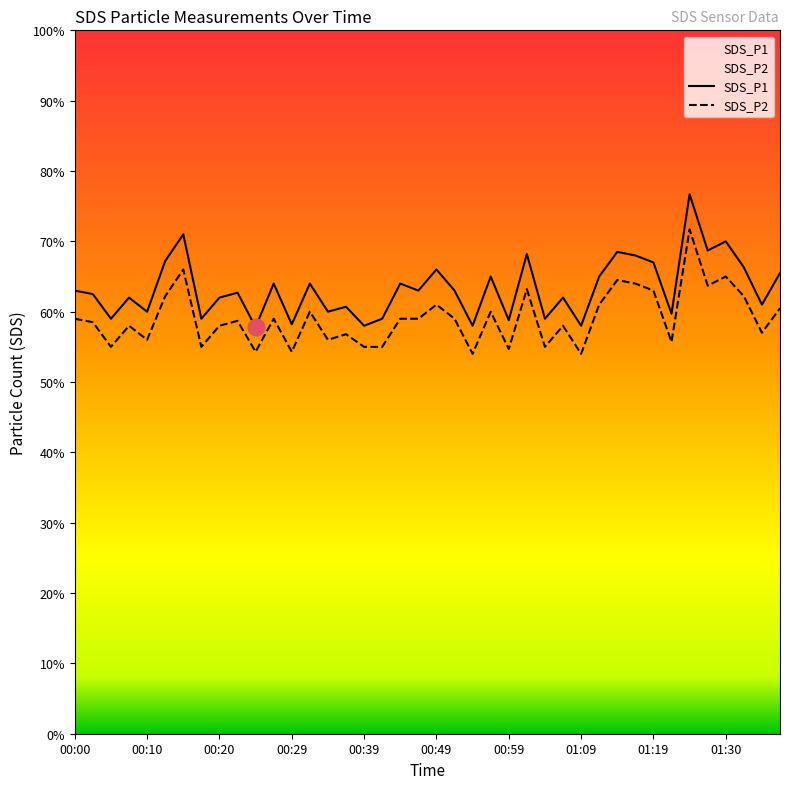

How many lines are shown in the chart?

2